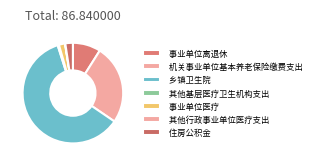

How many slices are in this pie chart?

7